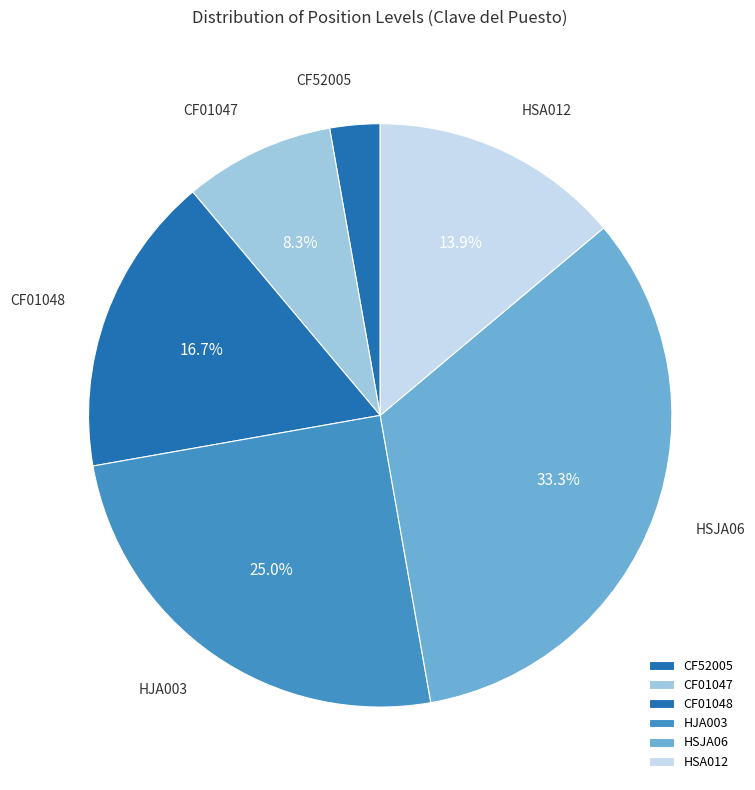

Count the number of slices in the pie.

6